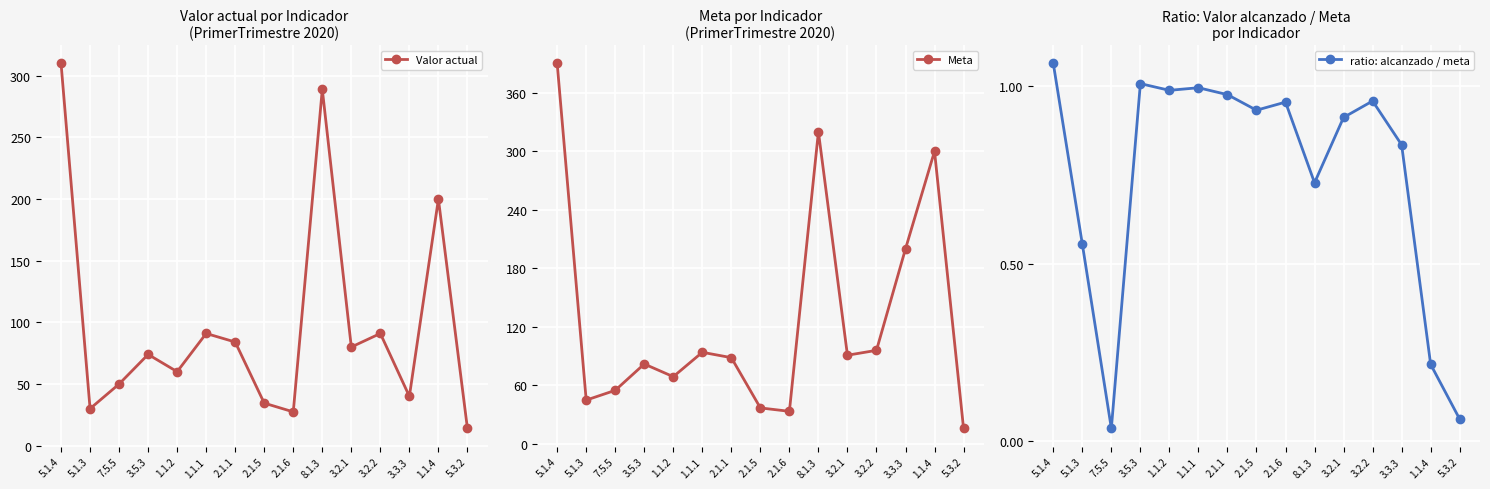

What is the label of the 3rd point from the left?

7.5.5